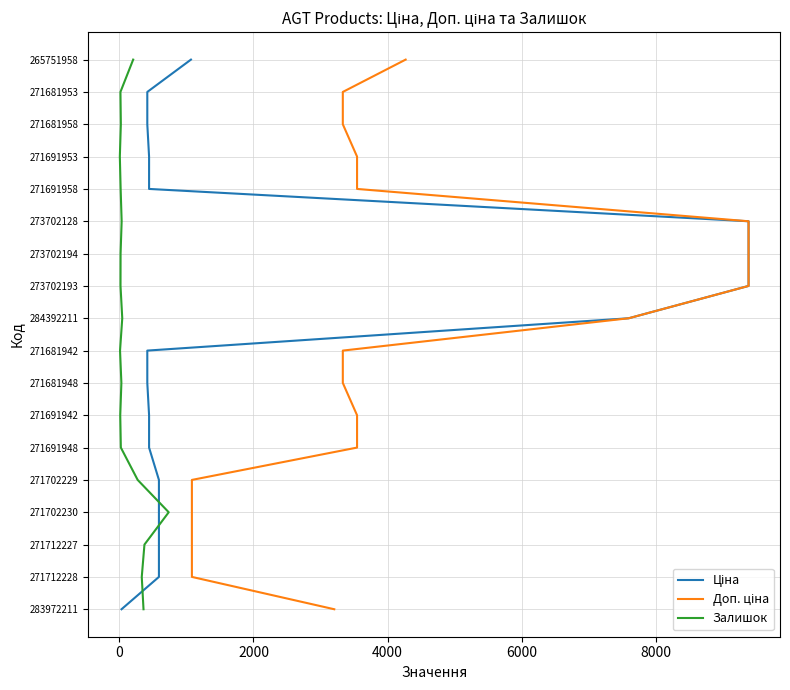

Is the value of Залишок at 8000 greater than the value of Доп. ціна at 0?

Yes